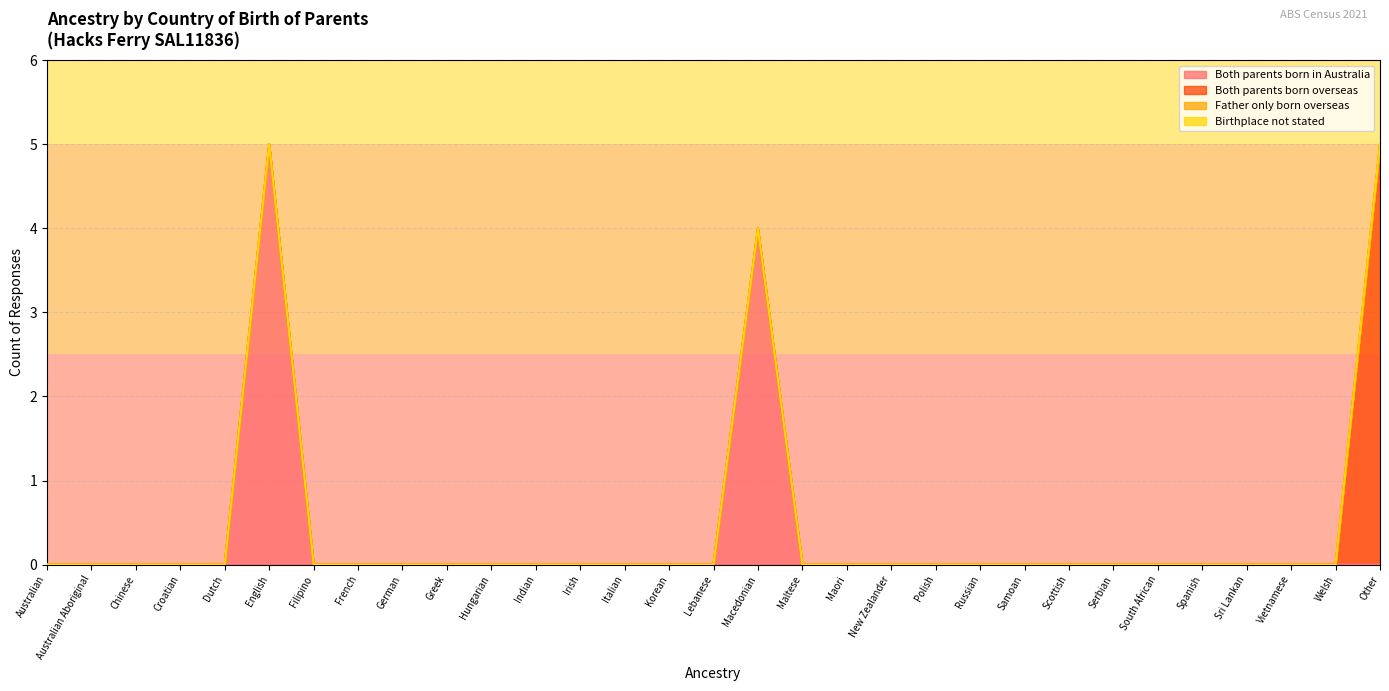

What is the label of the 13th point from the right?

Maori